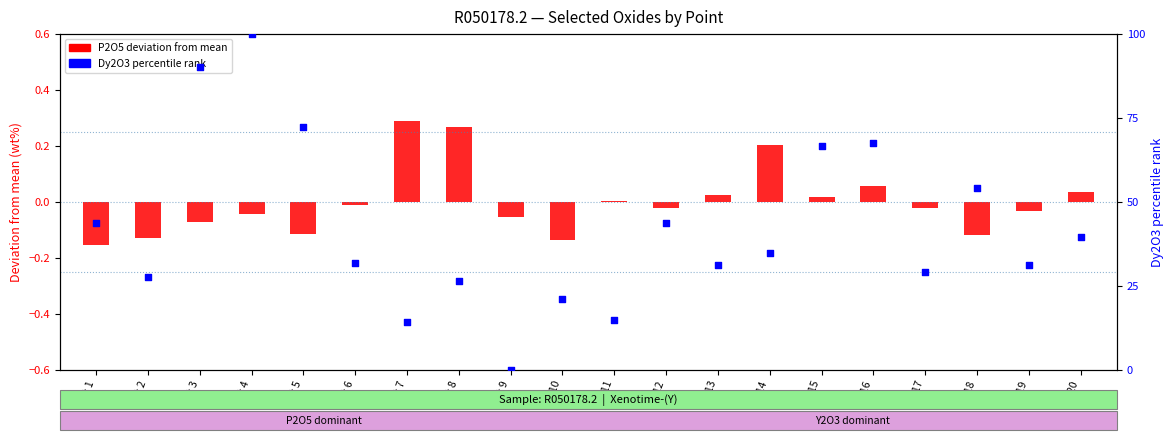

At how many categories does at least one series exceed 27?

15